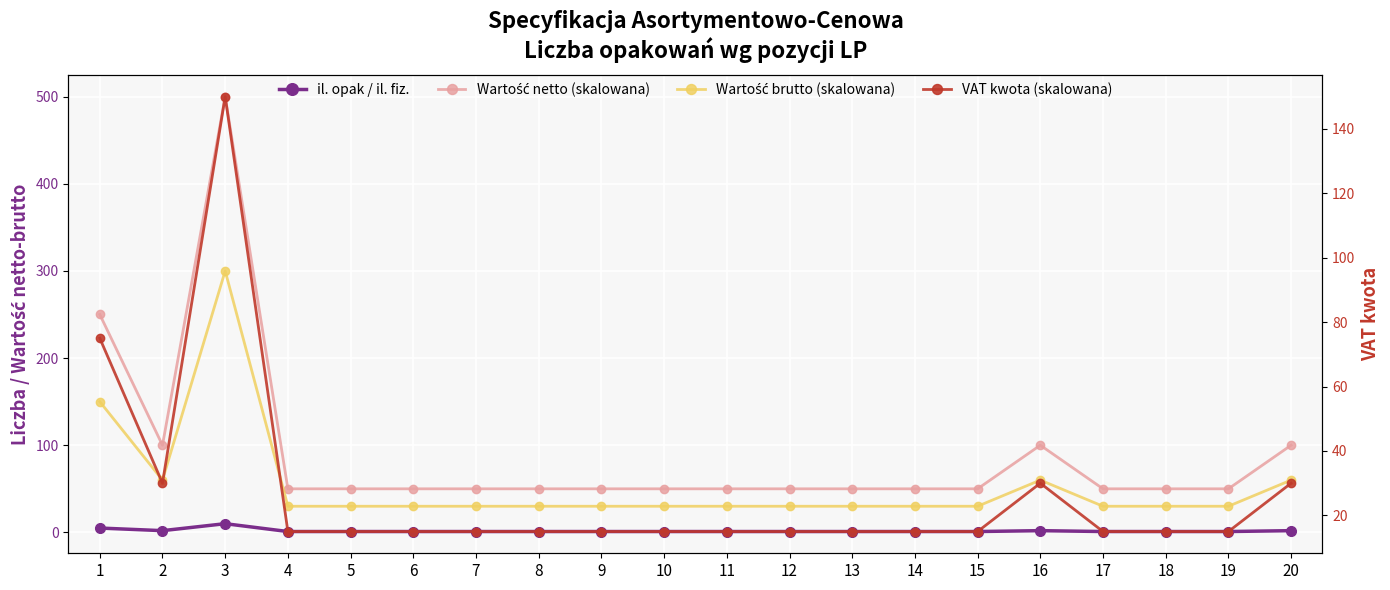

What is the sum of all Wartość netto (skalowana) values?

1800